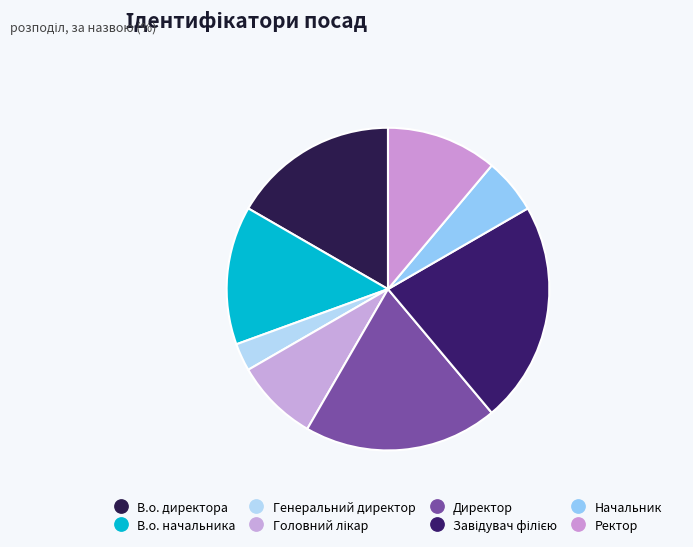

Is there any slice that represents more than half of the pie?

No